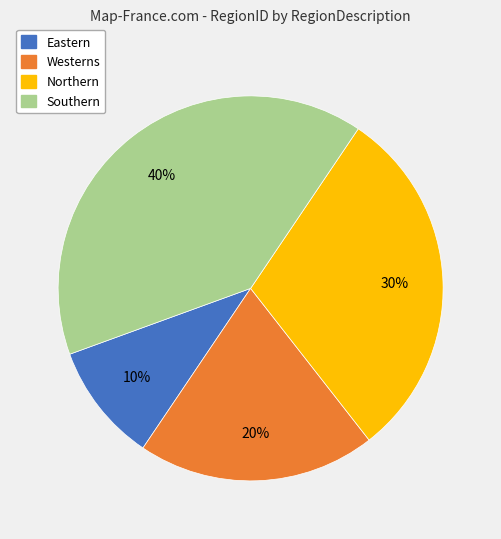

How many segments does this pie chart have?

4